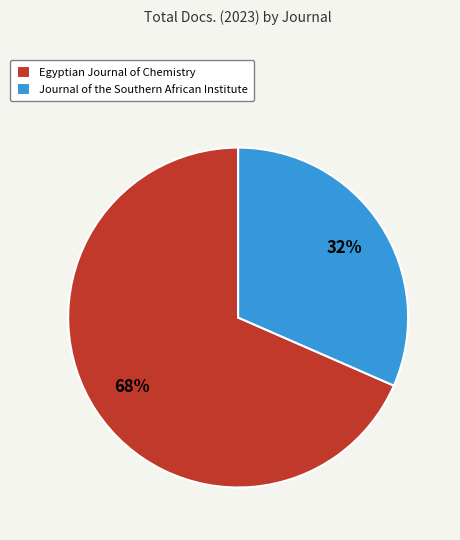

How many segments does this pie chart have?

2